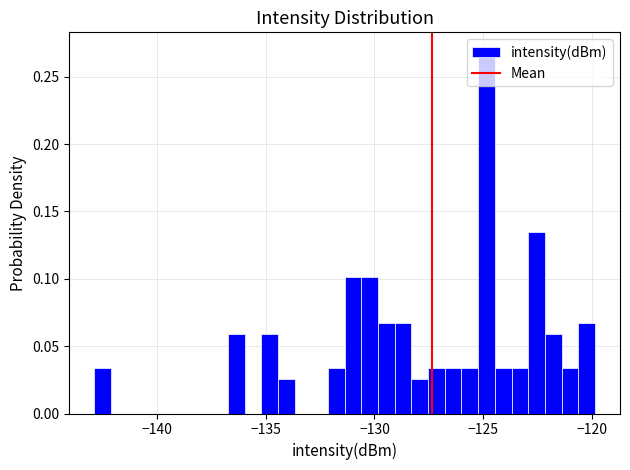

Read against the x-axis, roughly where is the centre of the tallest bar?

-125.0